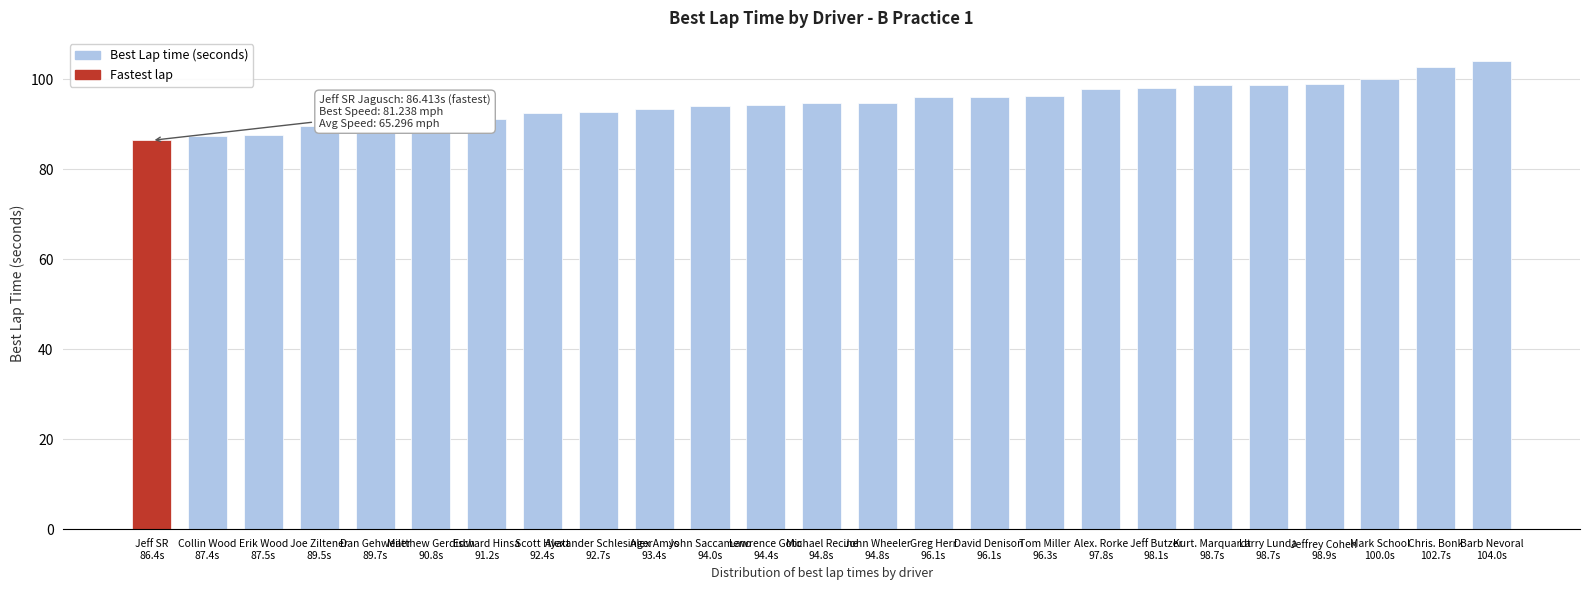

Which label corresponds to the smallest value in the chart?

Jeff SR
86.4s